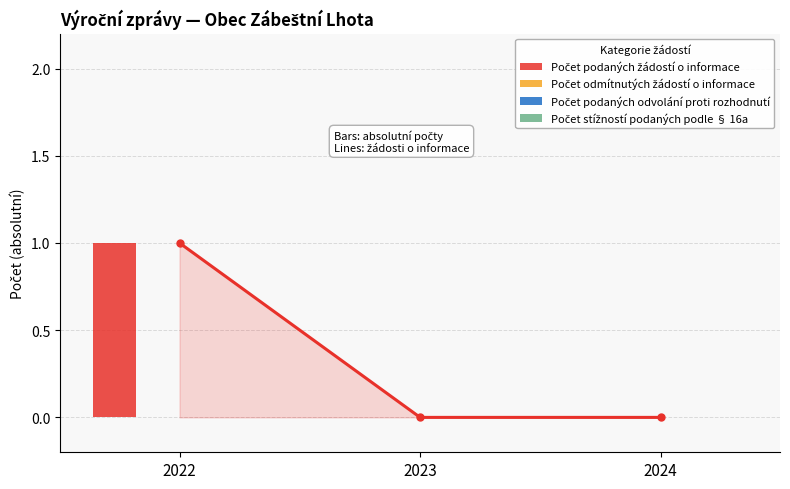

List the labels in order of Počet podaných žádostí o informace value, largest first.

2022, 2023, 2024